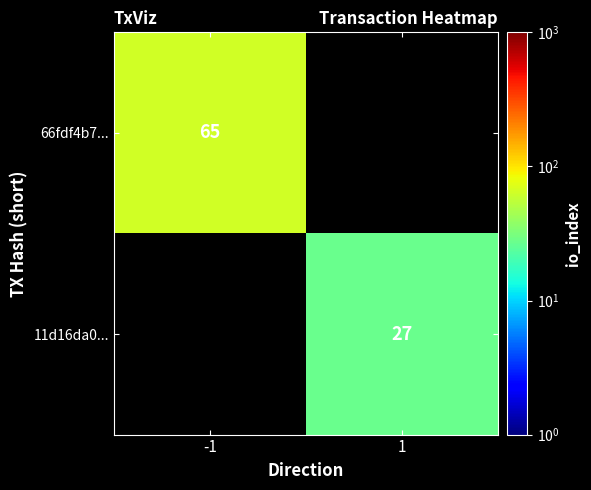

Is it true that 66fdf4b7... equals 101.1 at -1?

False